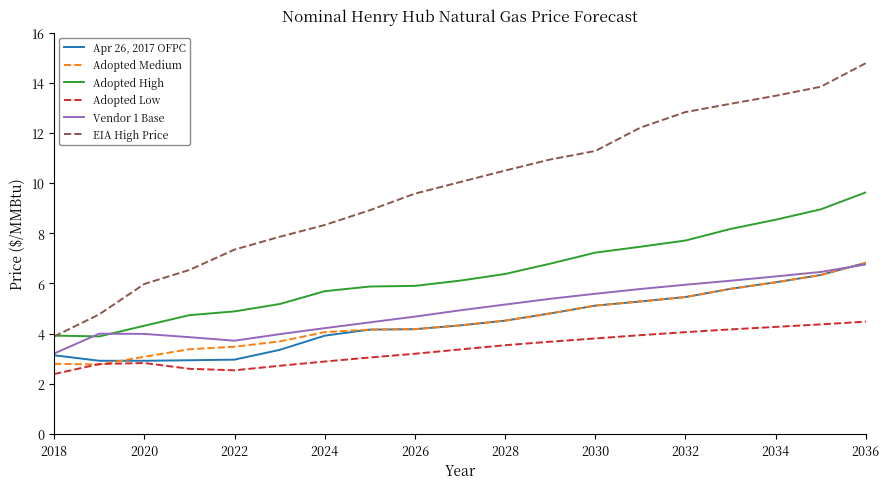

What is the smallest value displayed?

2.4